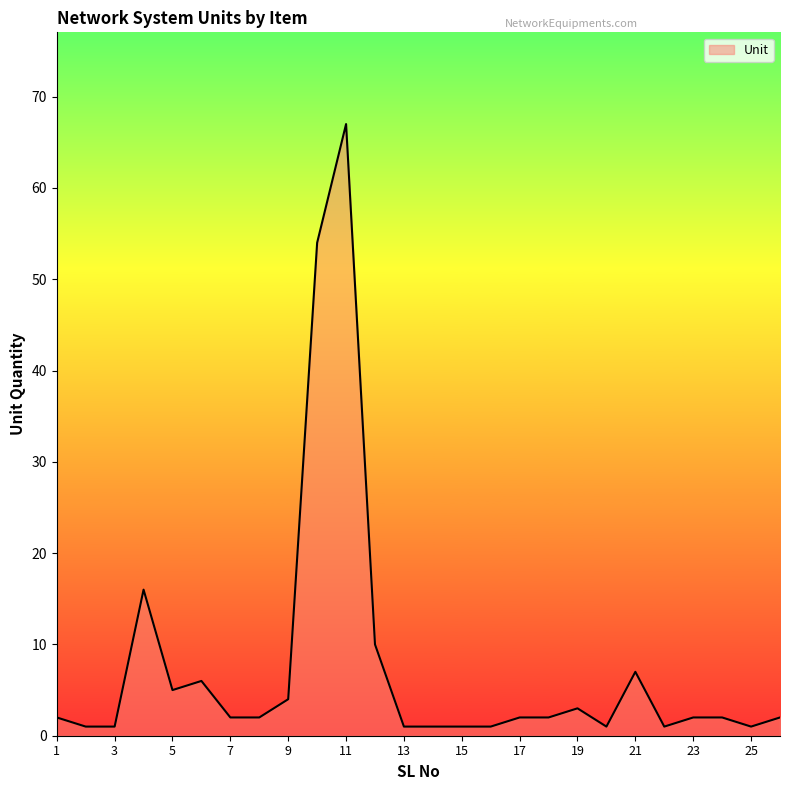

What is the maximum value shown in the chart?

67